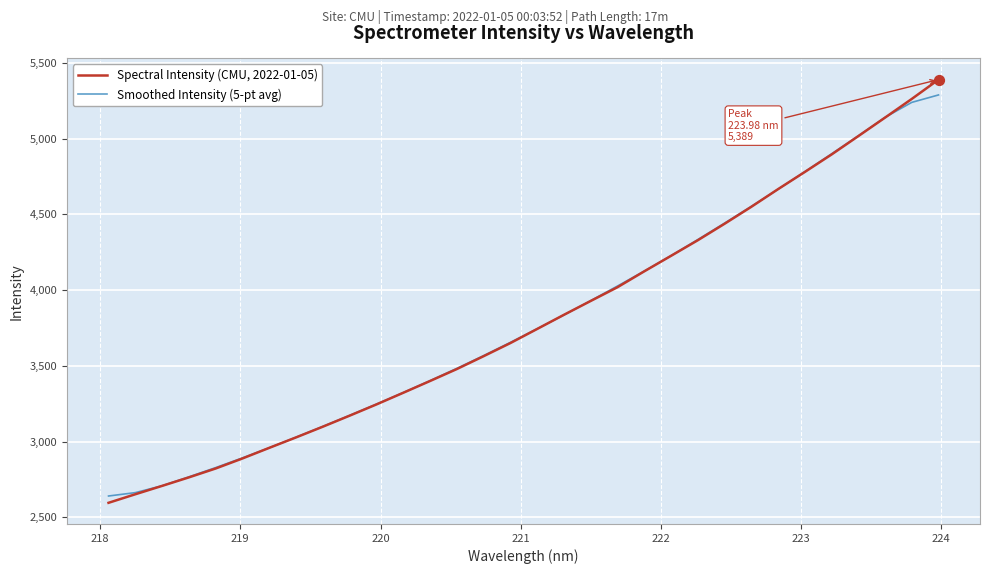

What is the maximum value shown in the chart?

5389.4